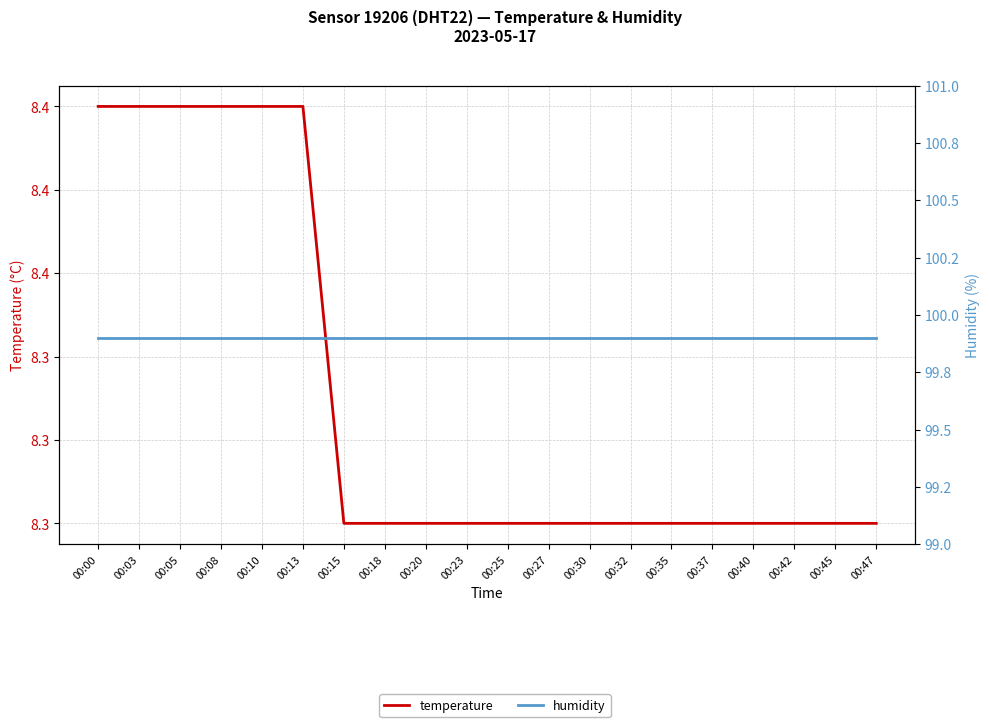

Which has a higher value, 00:03 or 00:30?

00:03